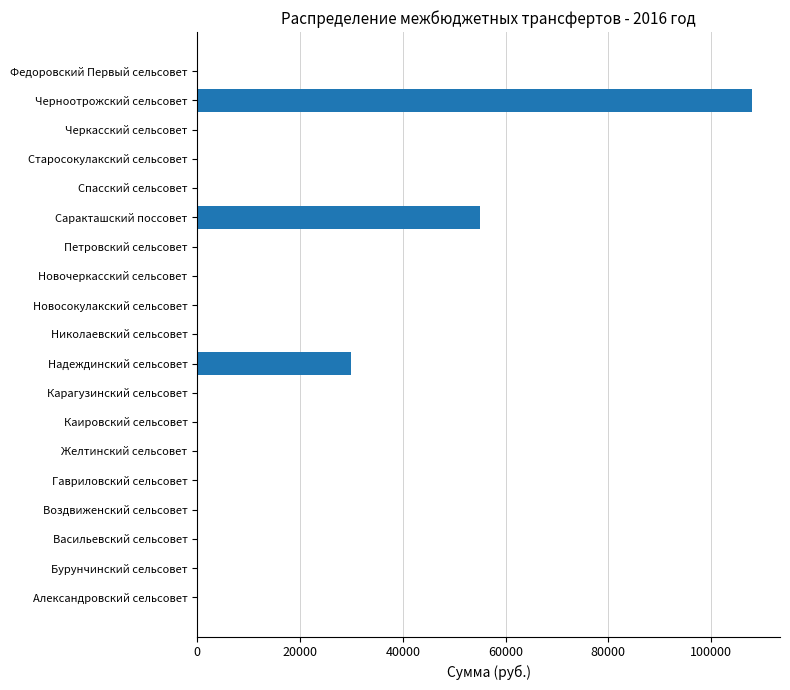

Are the bars horizontal?

Yes